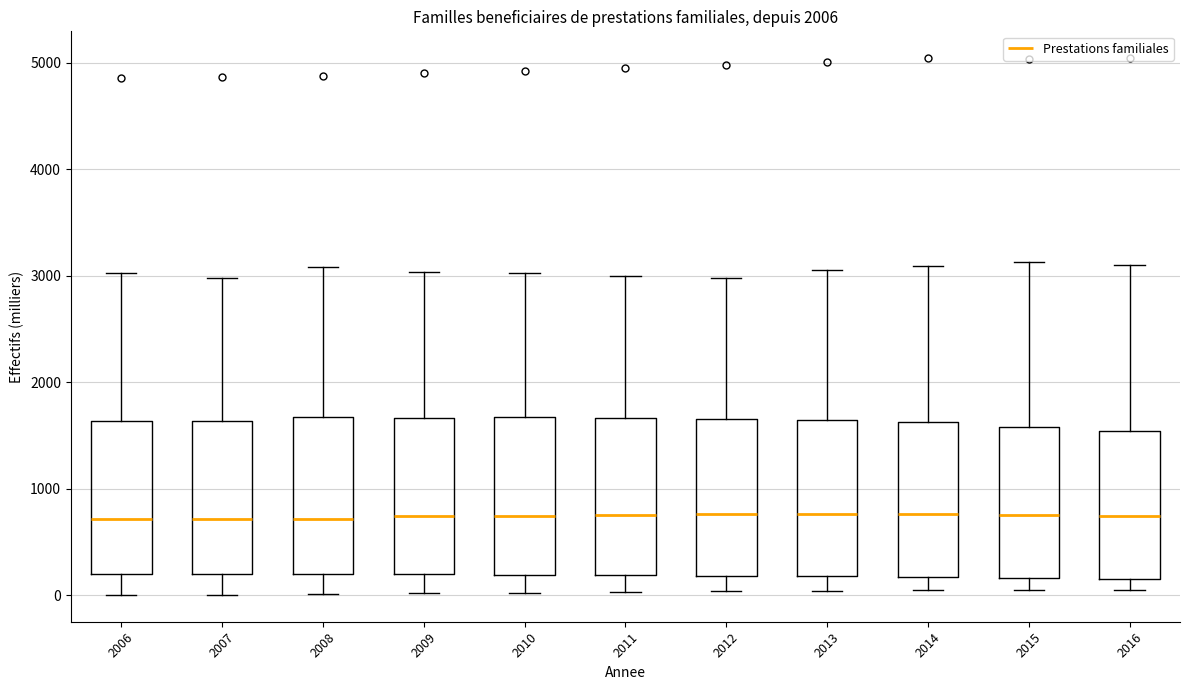

Where does the upper whisker of the box at x = 2007 end on the y-axis? The values are not printed on the chart, so give them approximately, as read against the axis.

3000